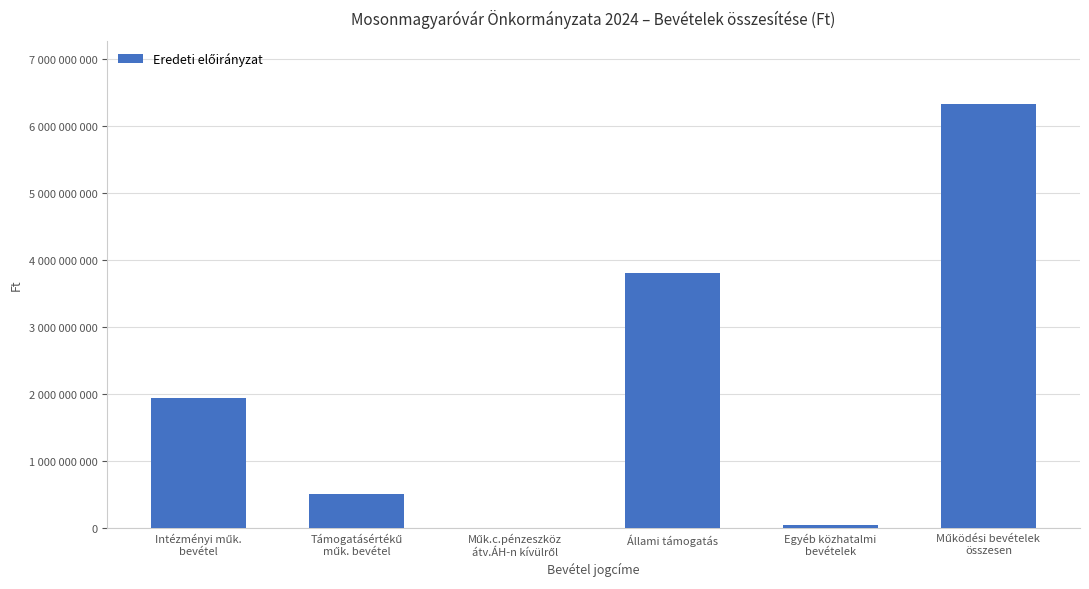

At which label does the data first exceed 1950217193?

Állami támogatás